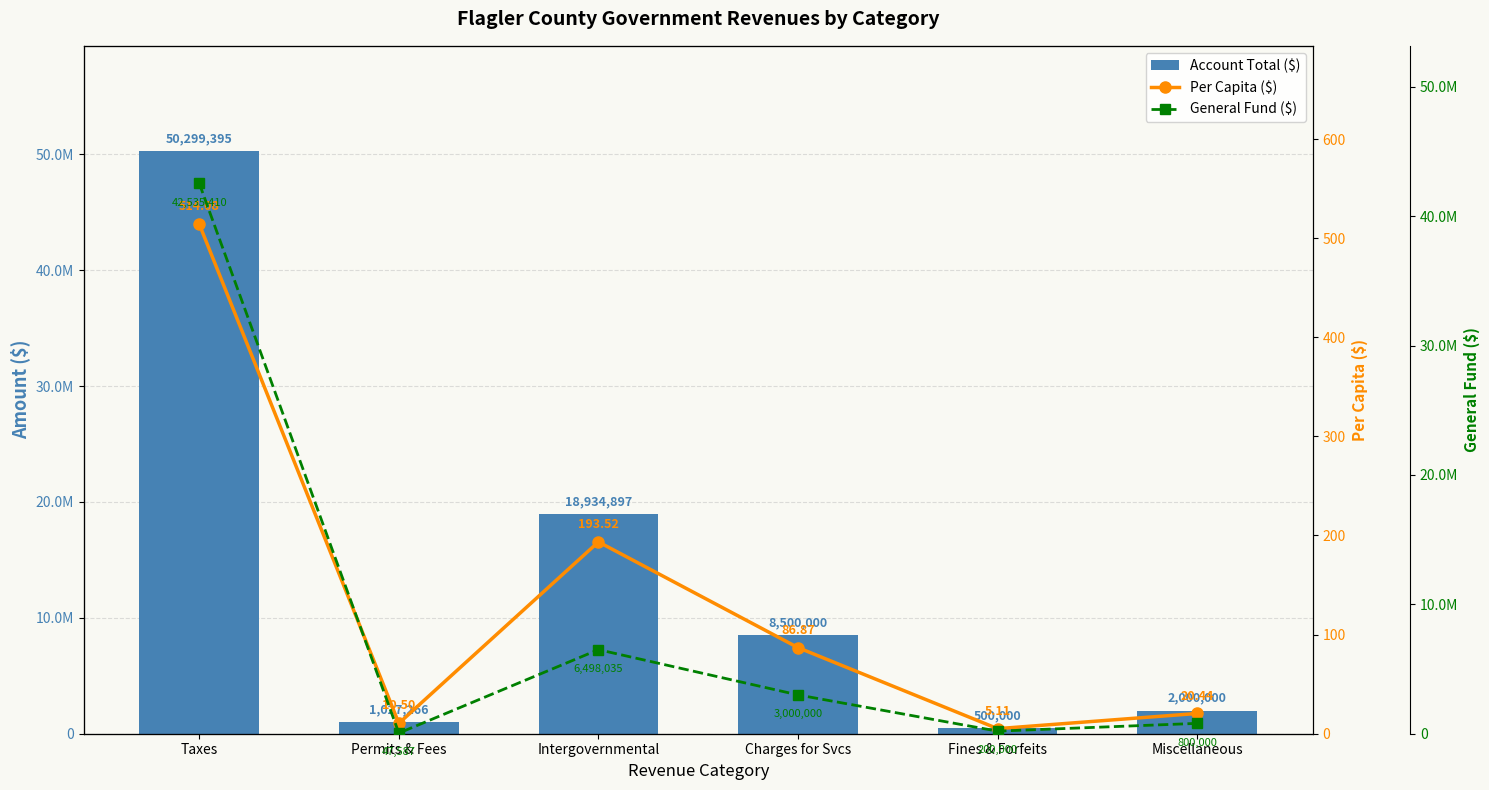

What is the value of the Account Total ($) bar at the 2nd from the left?

1027266.0